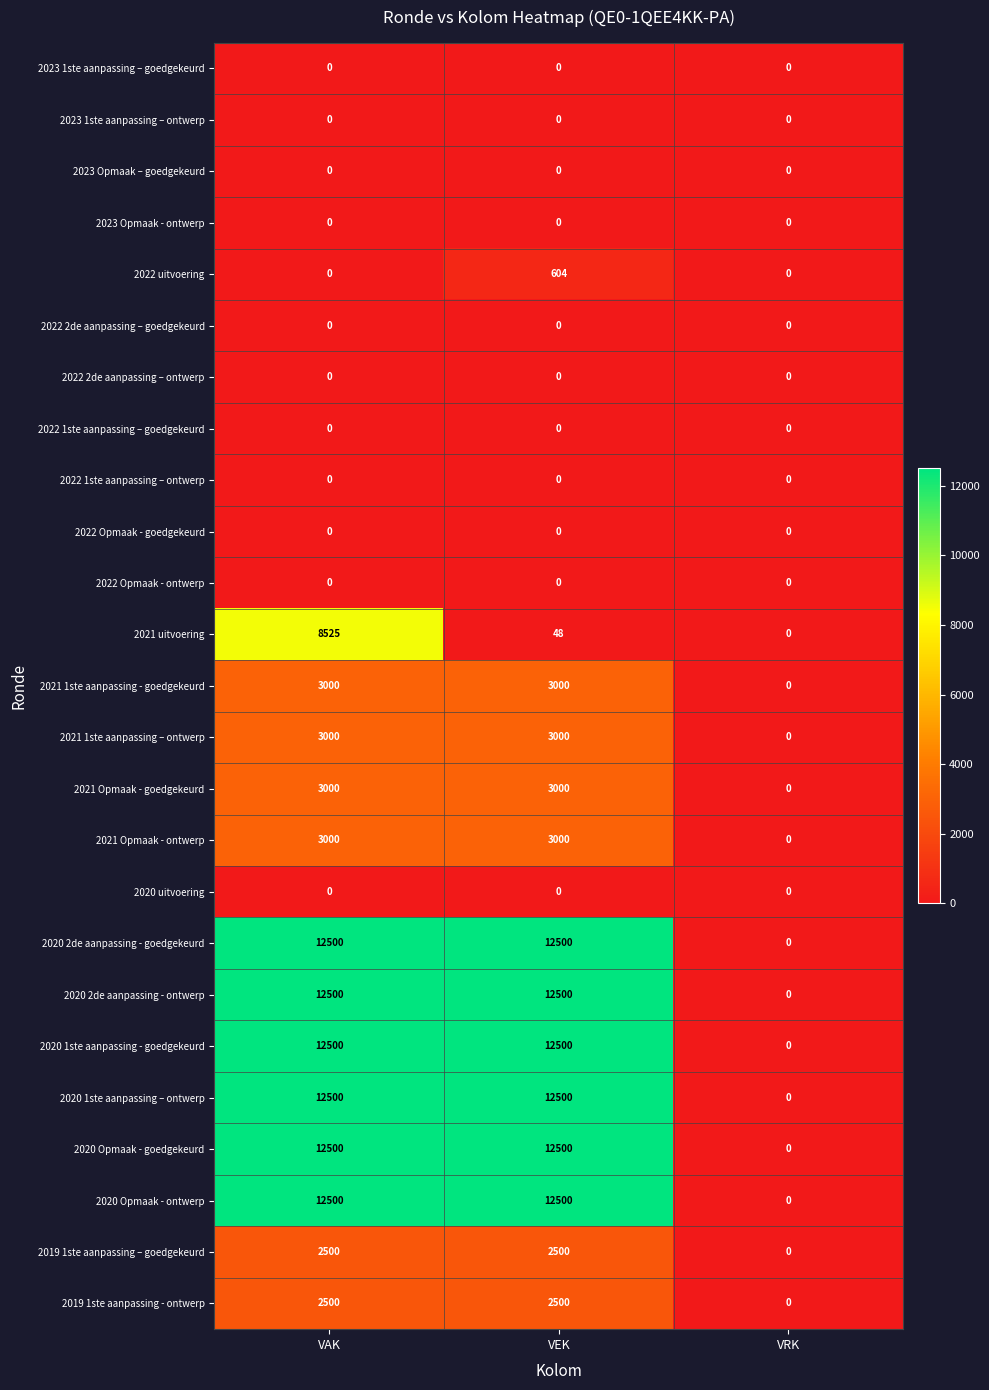

What is the spread (max minus min) of values at VAK?

12500